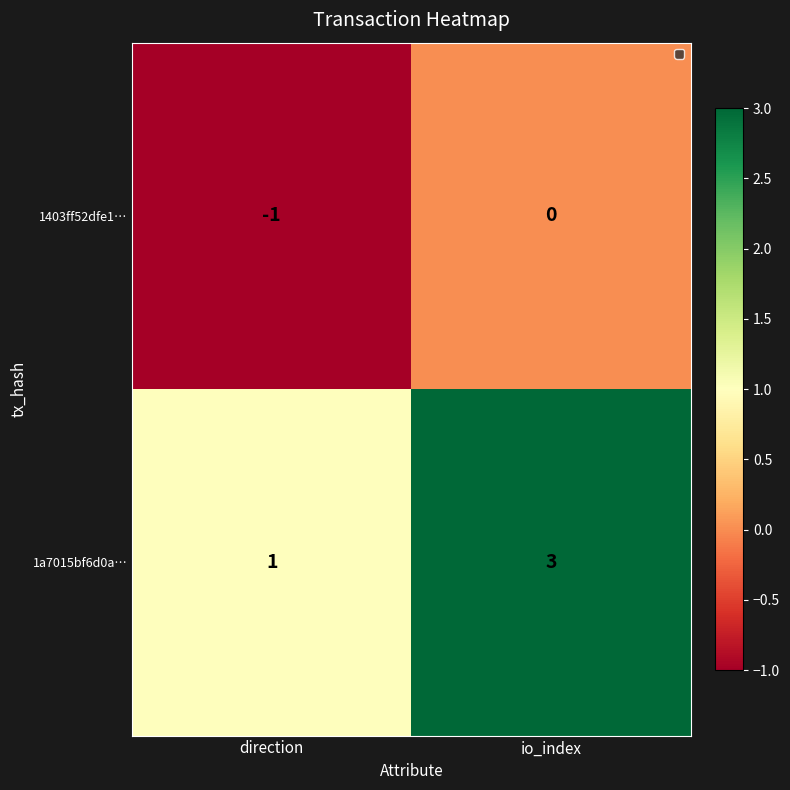

Which series changed the most between direction and io_index?

1a7015bf6d0a…